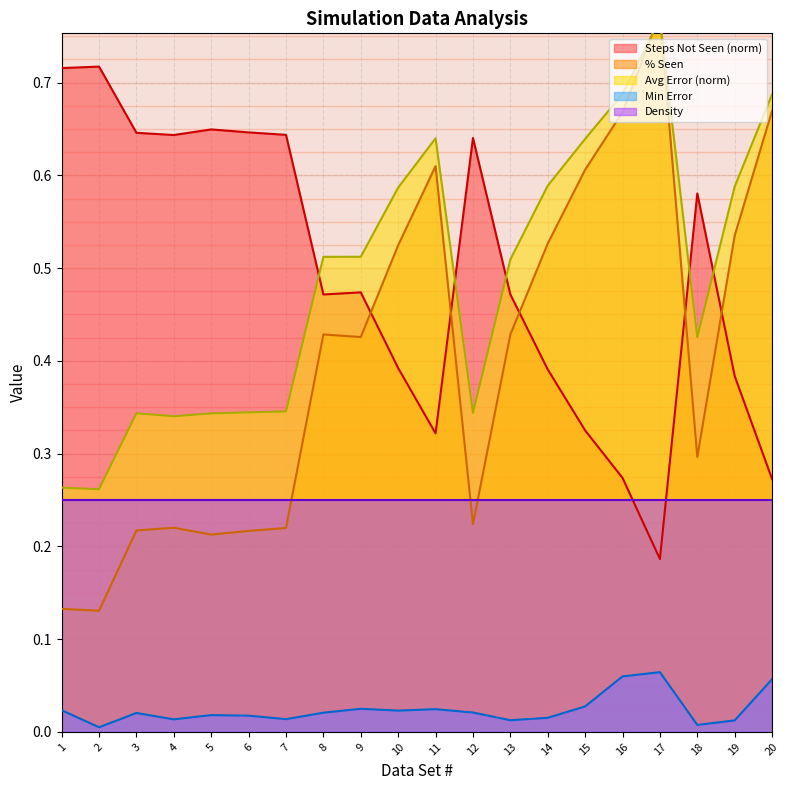

True or false: % Seen and Min Error intersect in this chart.

False